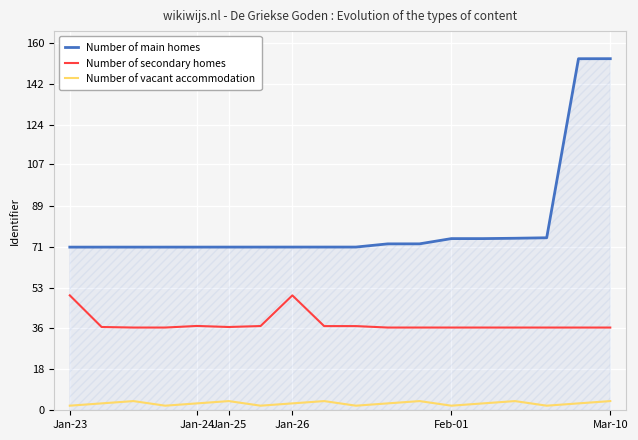

Which series has the largest range (max minus min)?

Number of main homes